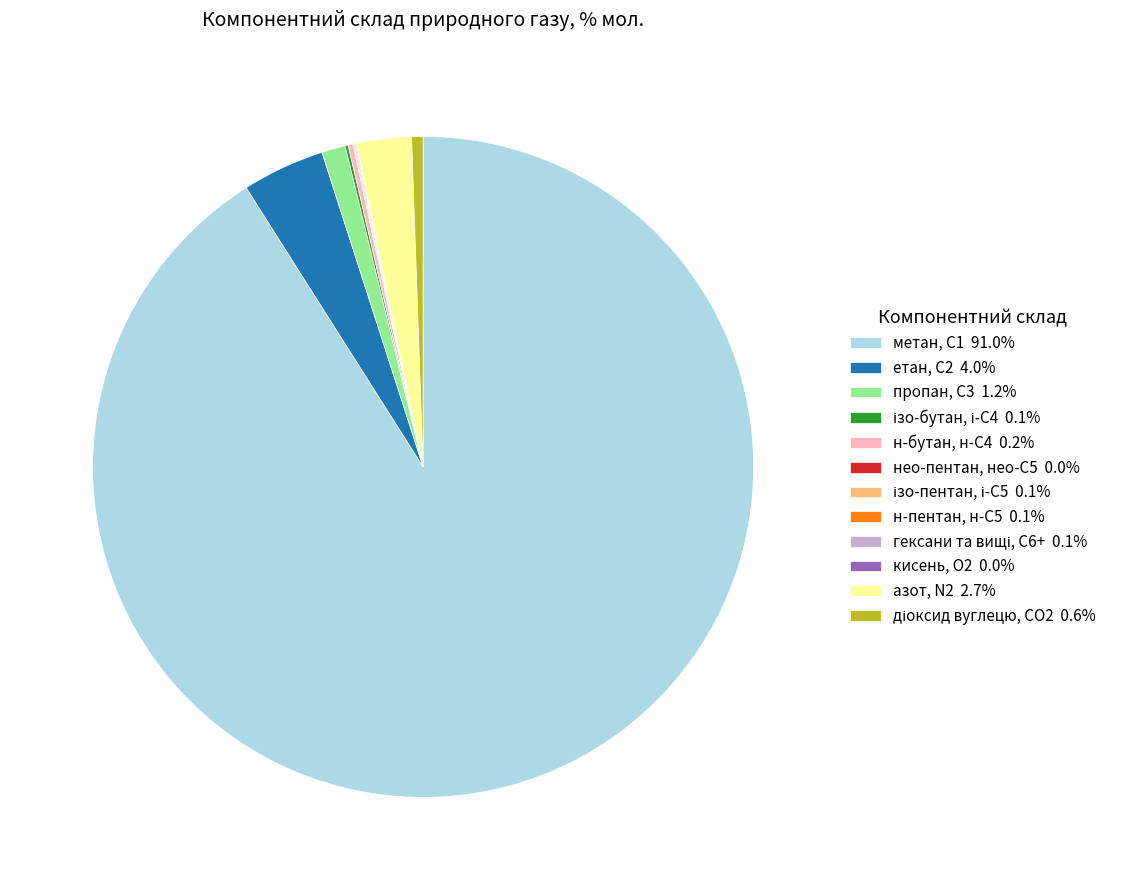

Is пропан, С3 1.2% the majority of the pie?

No